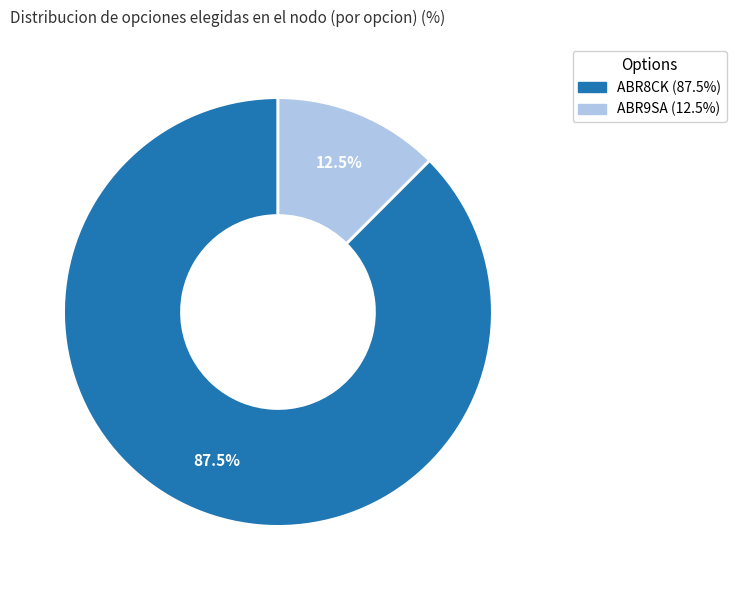

Which slice represents more than half of the pie?

ABR8CK